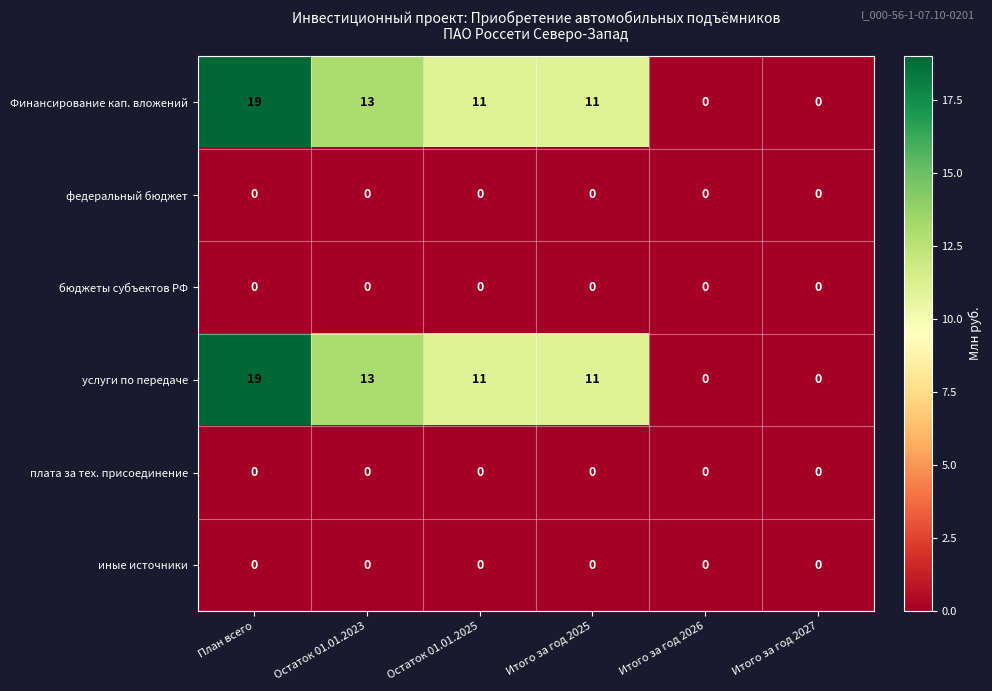

What is the difference between the highest and lowest values at Остаток 01.01.2023?

13